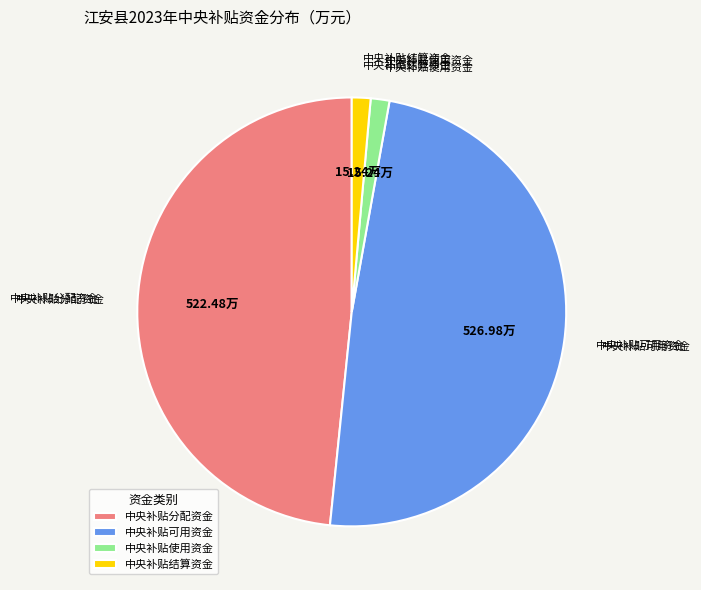

Between 中央补贴分配资金 and 中央补贴使用资金, which is larger?

中央补贴分配资金